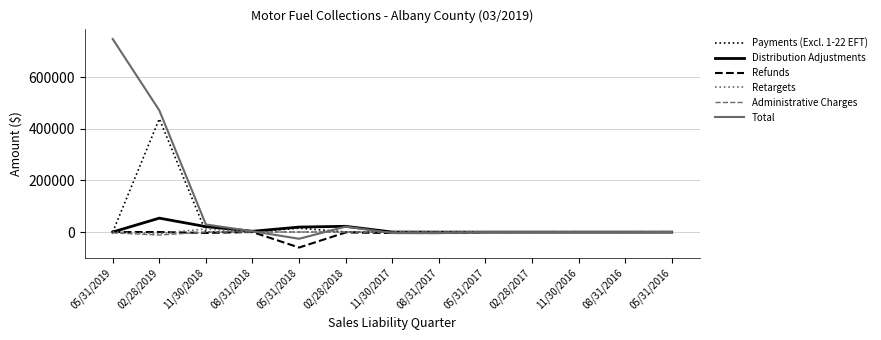

How many distinct data groups are displayed?

6